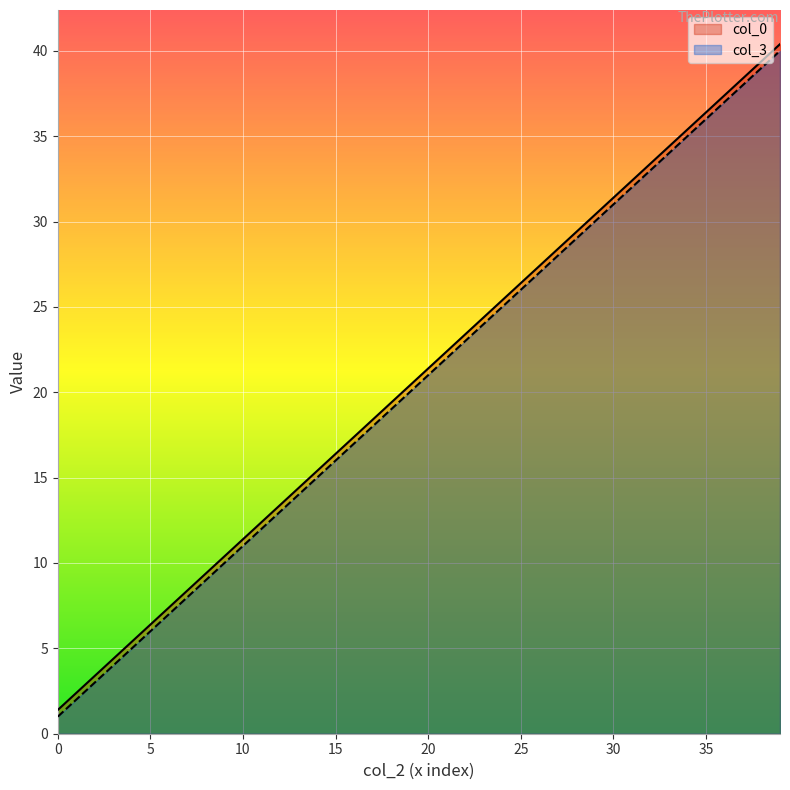

At how many categories does at least one series exceed 29?

12